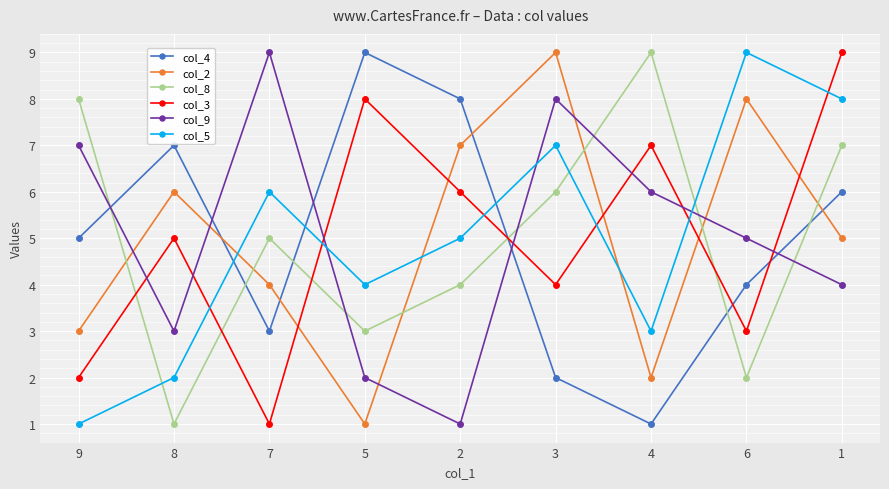

What is the maximum value for col_8?

9